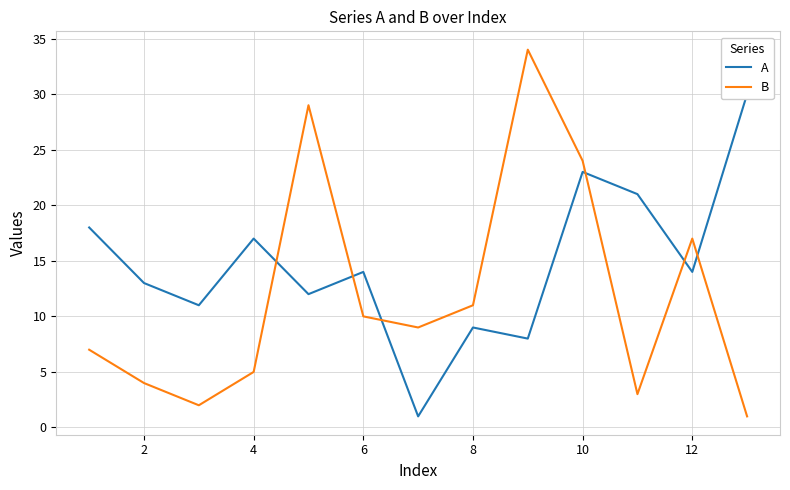

Reading right to left, what are all the values shown in this chart?

A: 30	14	21	23	8	9	1	14	12	17	11	13	18
B: 1	17	3	24	34	11	9	10	29	5	2	4	7